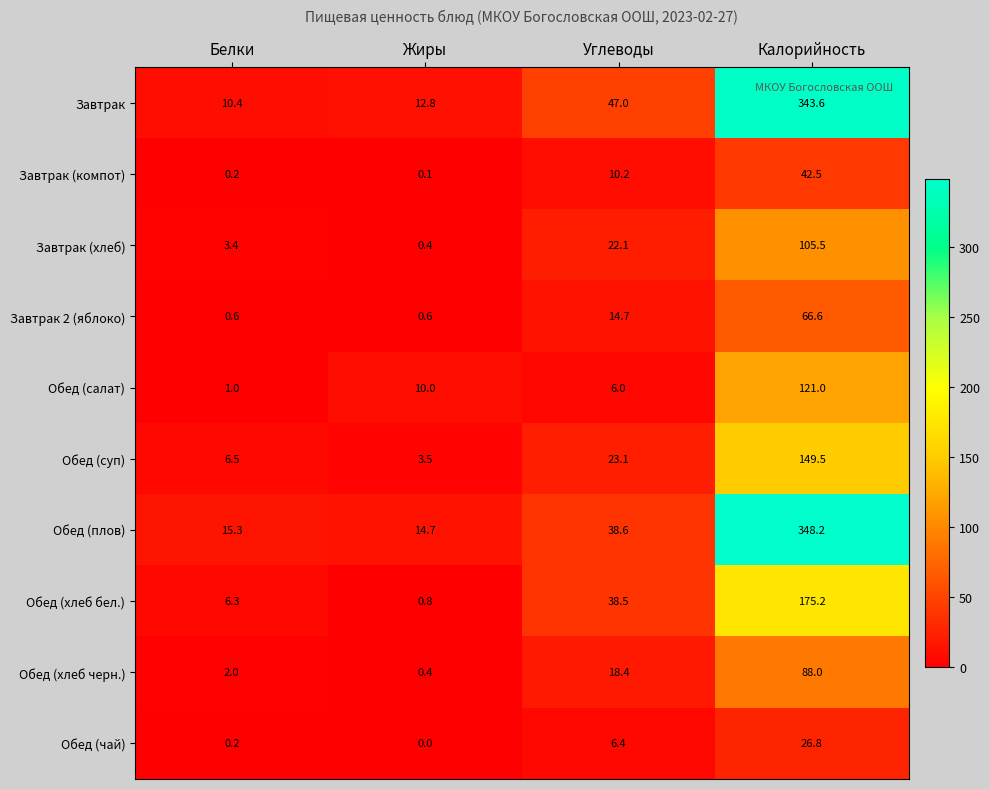

Is it true that Завтрак 2 (яблоко) equals 0.1 at Жиры?

False